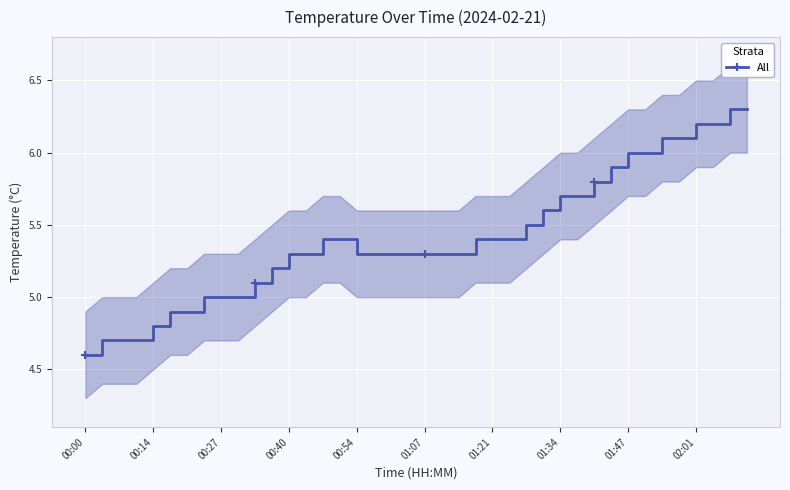

What is the minimum value for All?

4.6